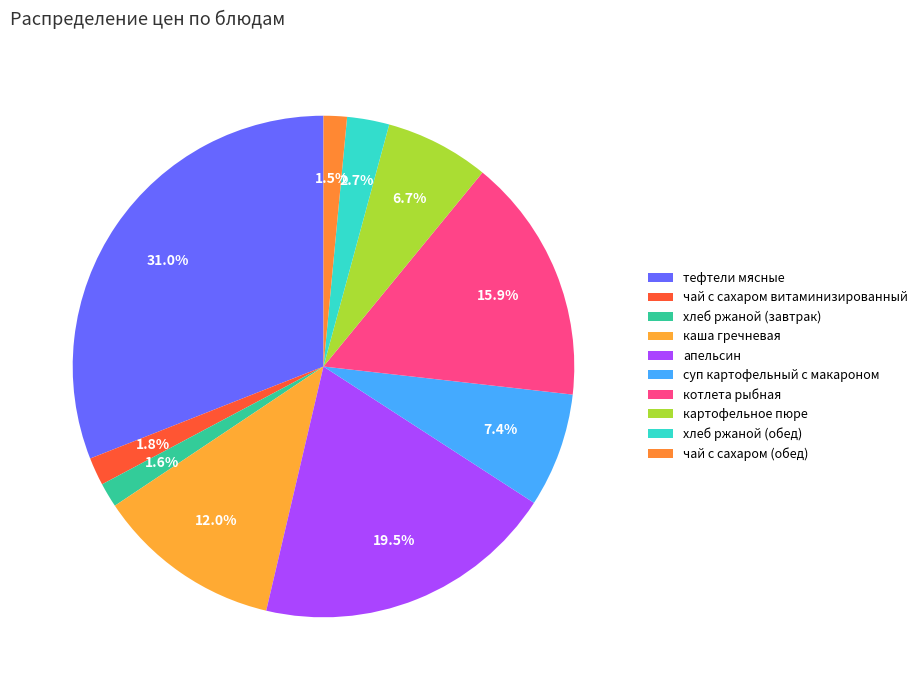

How many slices are in this pie chart?

10